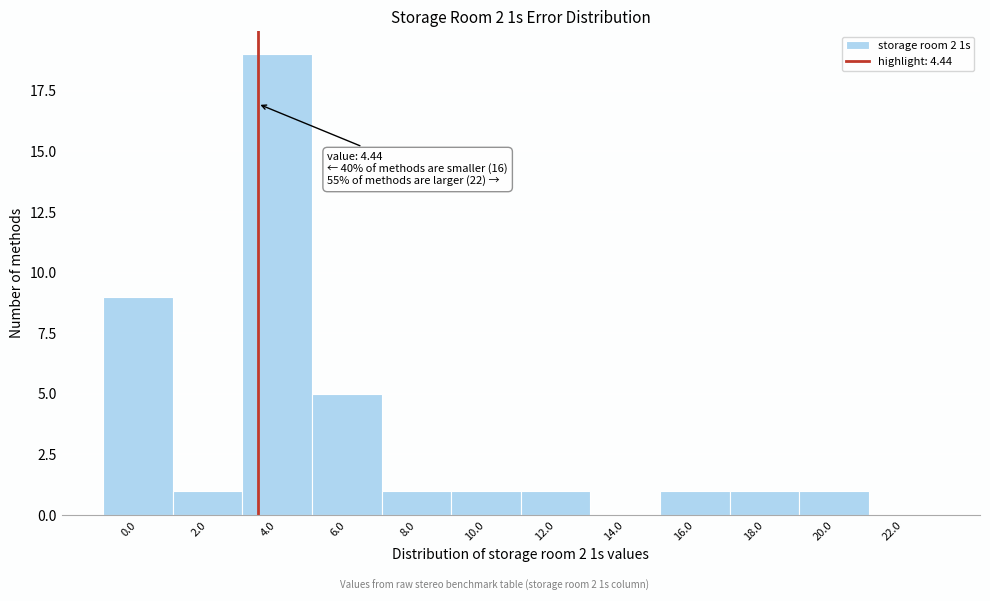

Reading left to right, extract all data points from this chart.

0.0=9	2.0=1	4.0=19	6.0=5	8.0=1	10.0=1	12.0=1	14.0=0	16.0=1	18.0=1	20.0=1	22.0=0